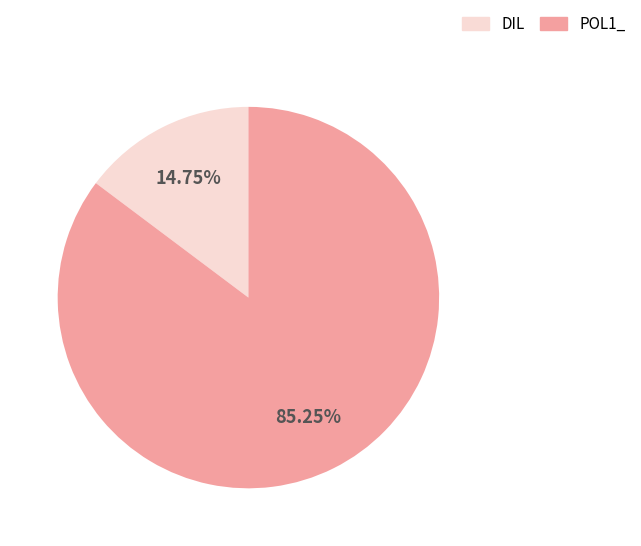

What is the ratio of the value at POL1_ to the value at DIL?

5.8